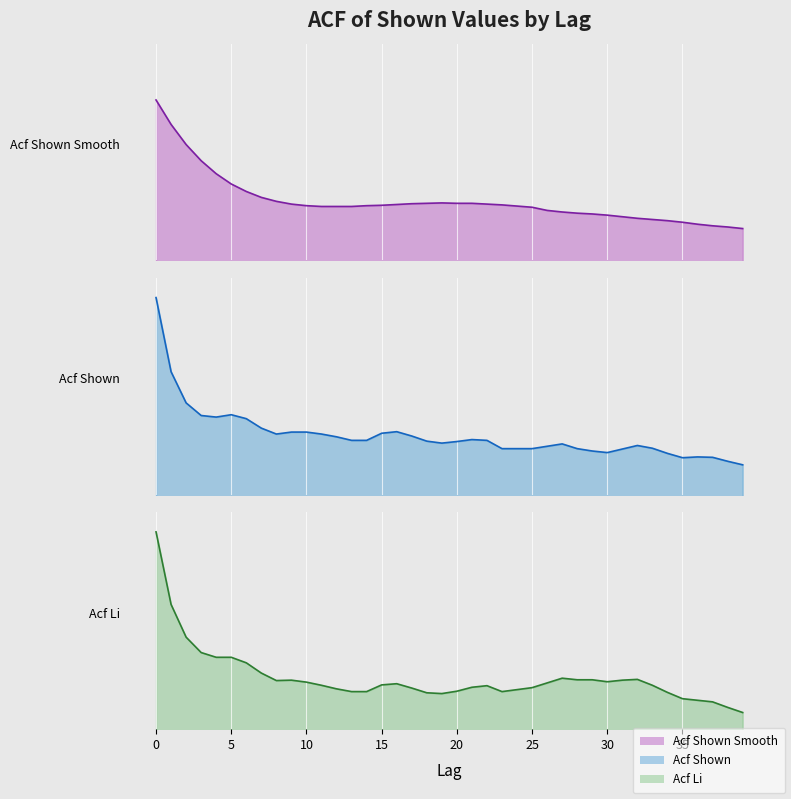

Count the number of data series in this chart.

3